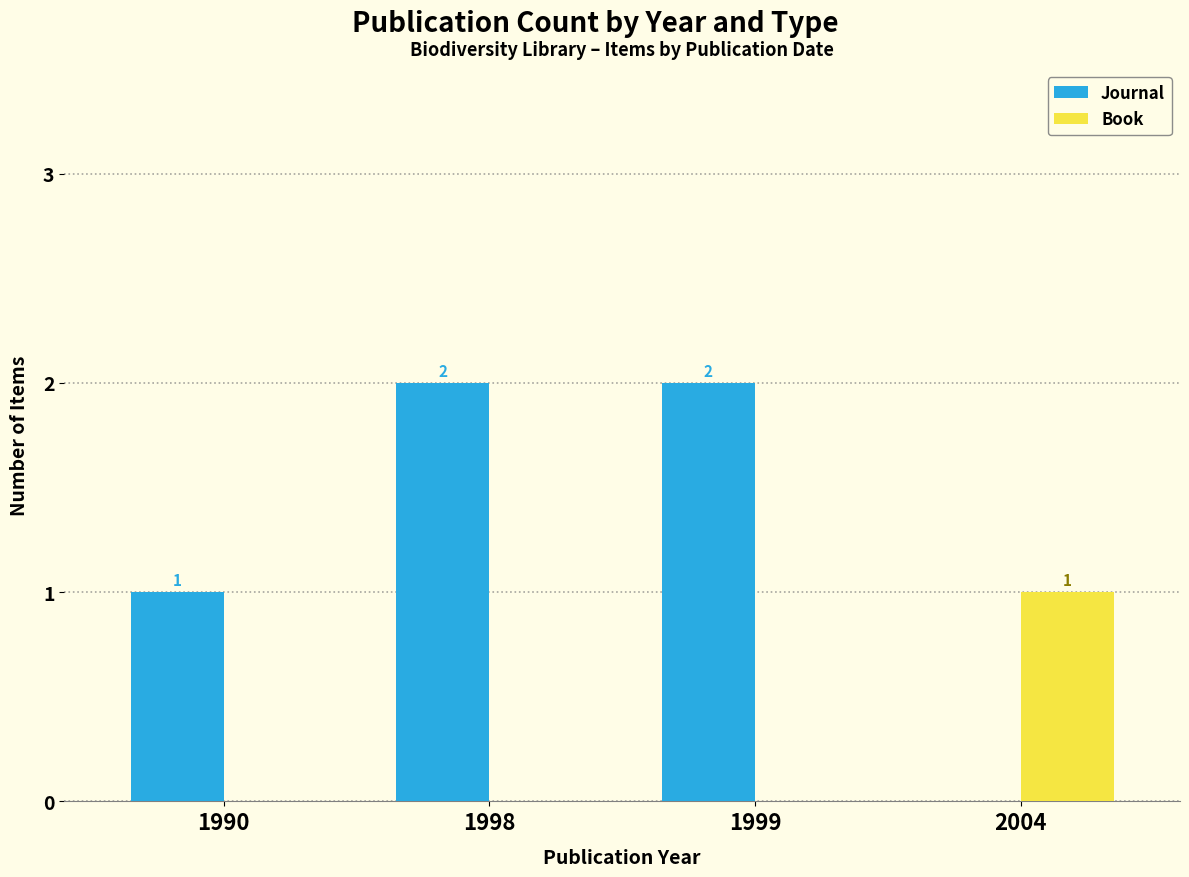

Which series changed the most between 1990 and 1999?

Journal